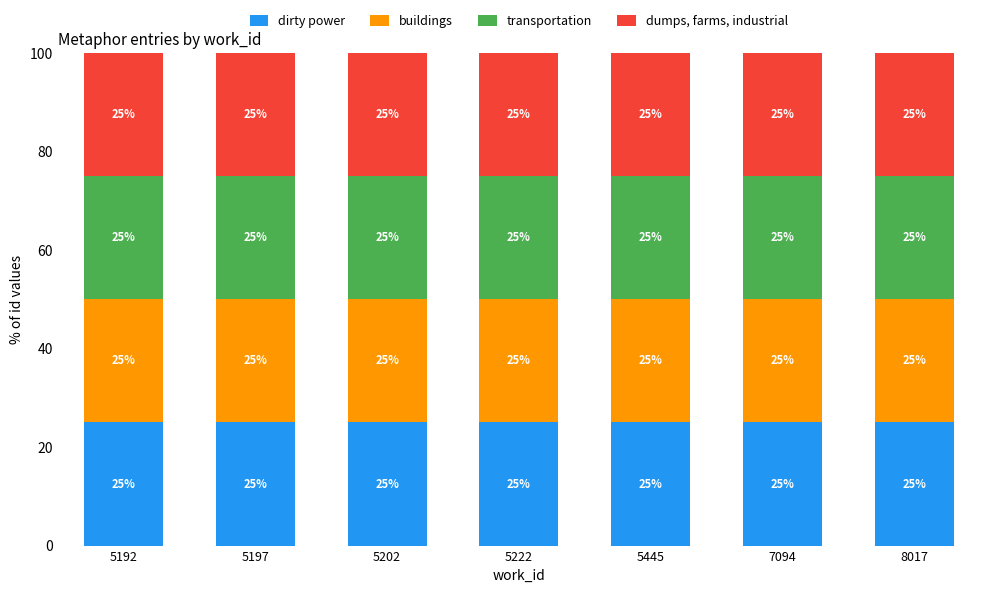

Is it true that dirty power equals 10.7 at 5192?

False